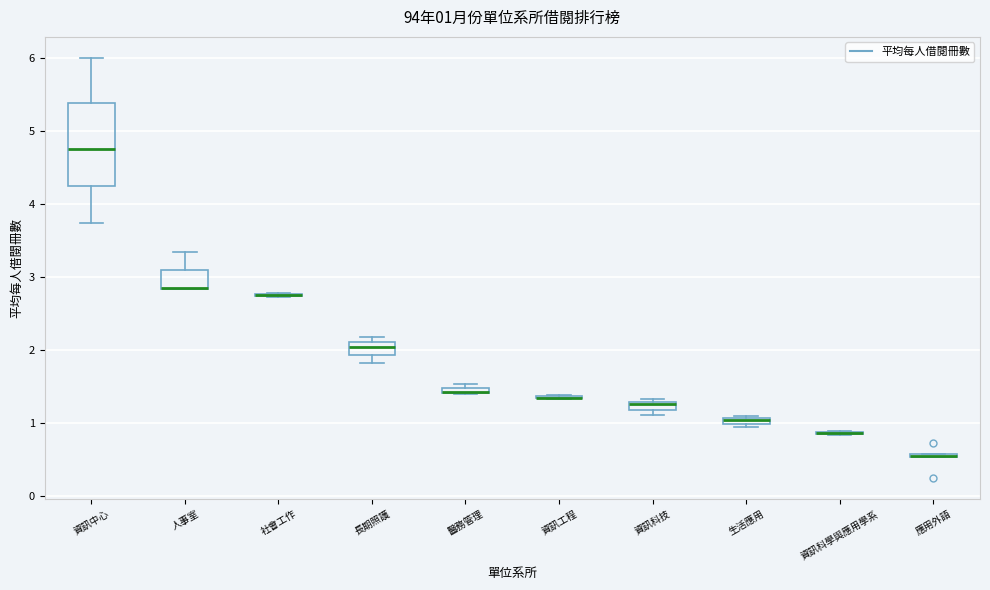

Which box is the tallest, from its lower edge to its upper edge?

資訊中心